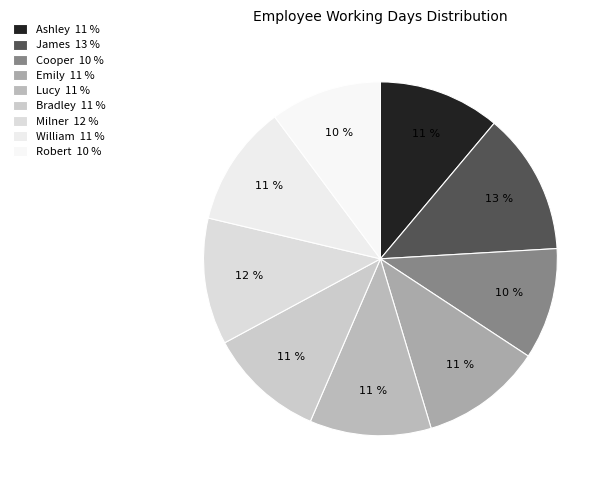

How many slices are in this pie chart?

9